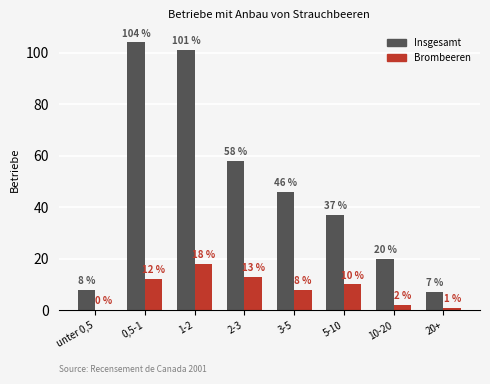

How many groups of bars are there?

8